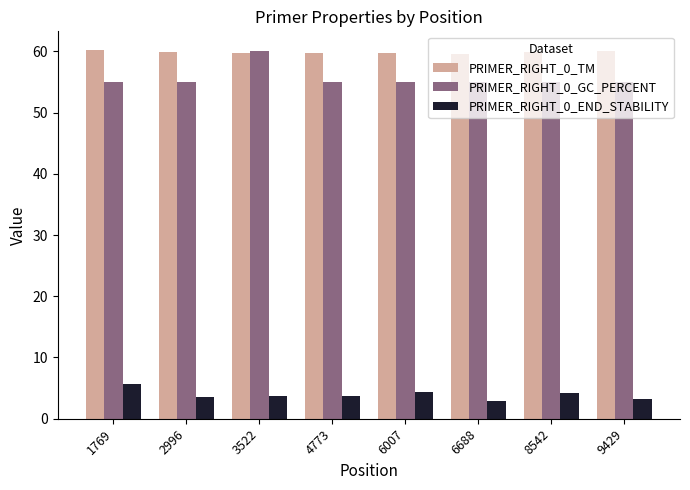

What is the difference between the maximum and second lowest values in the PRIMER_RIGHT_0_TM series?

0.6